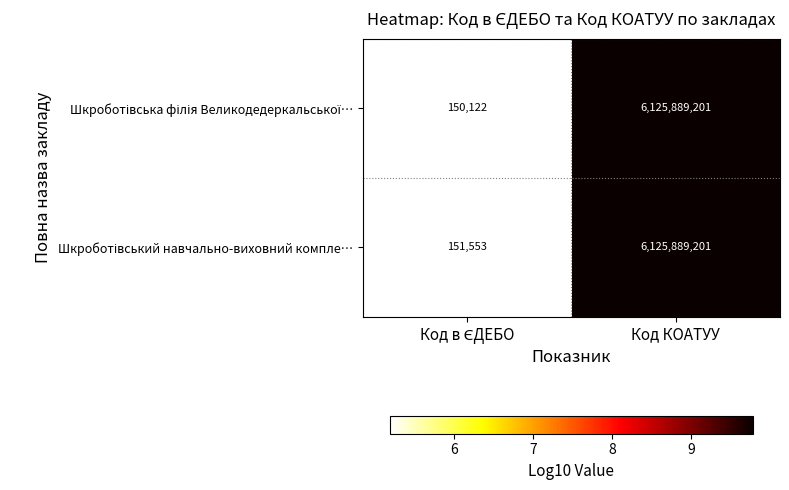

Which category has the highest value across all series?

Код КОАТУУ